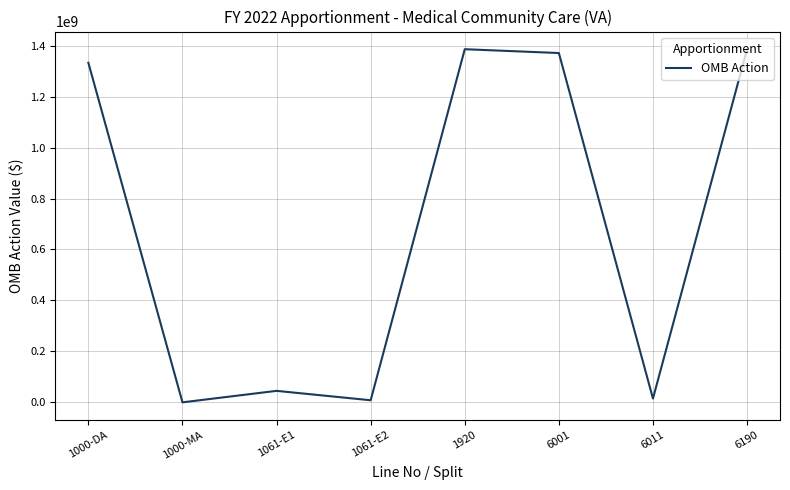

Does the chart display data point markers on the line(s)?

No